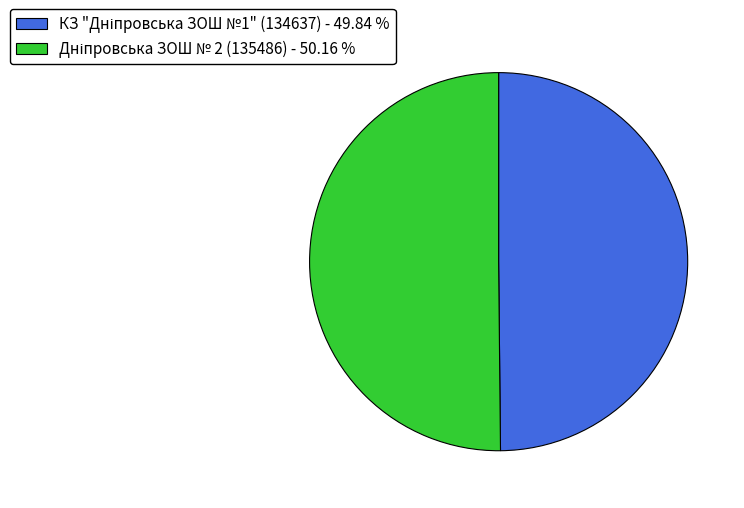

How many segments does this pie chart have?

2